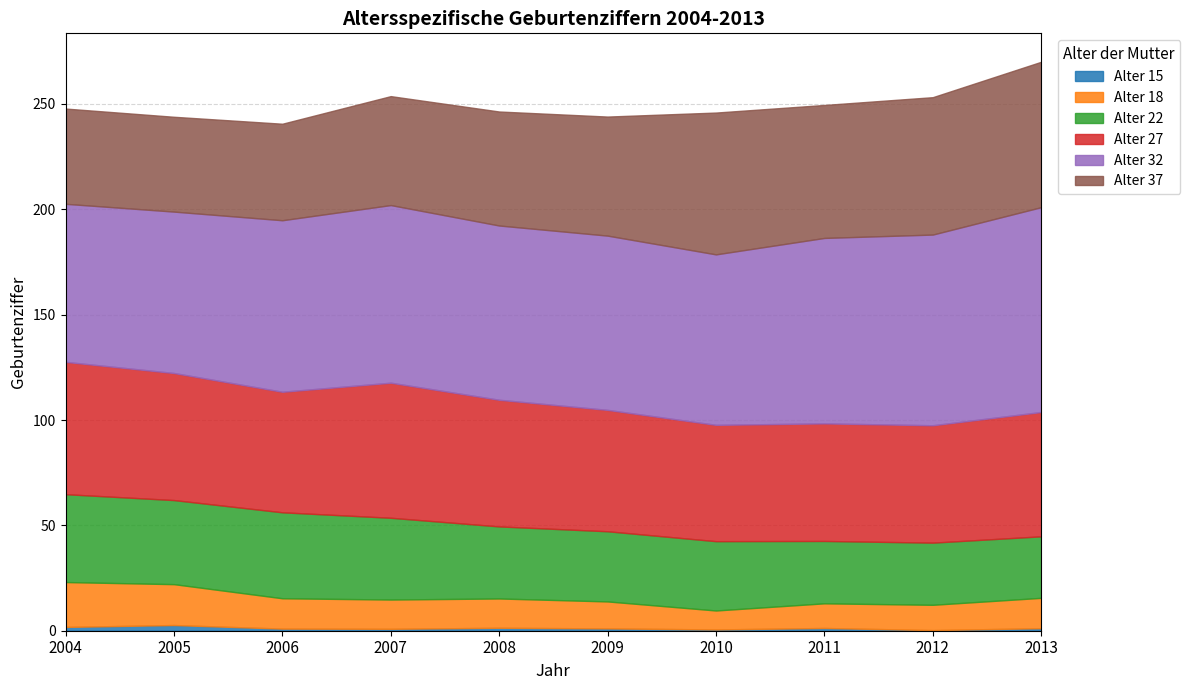

True or false: 27 and 15 intersect in this chart.

False